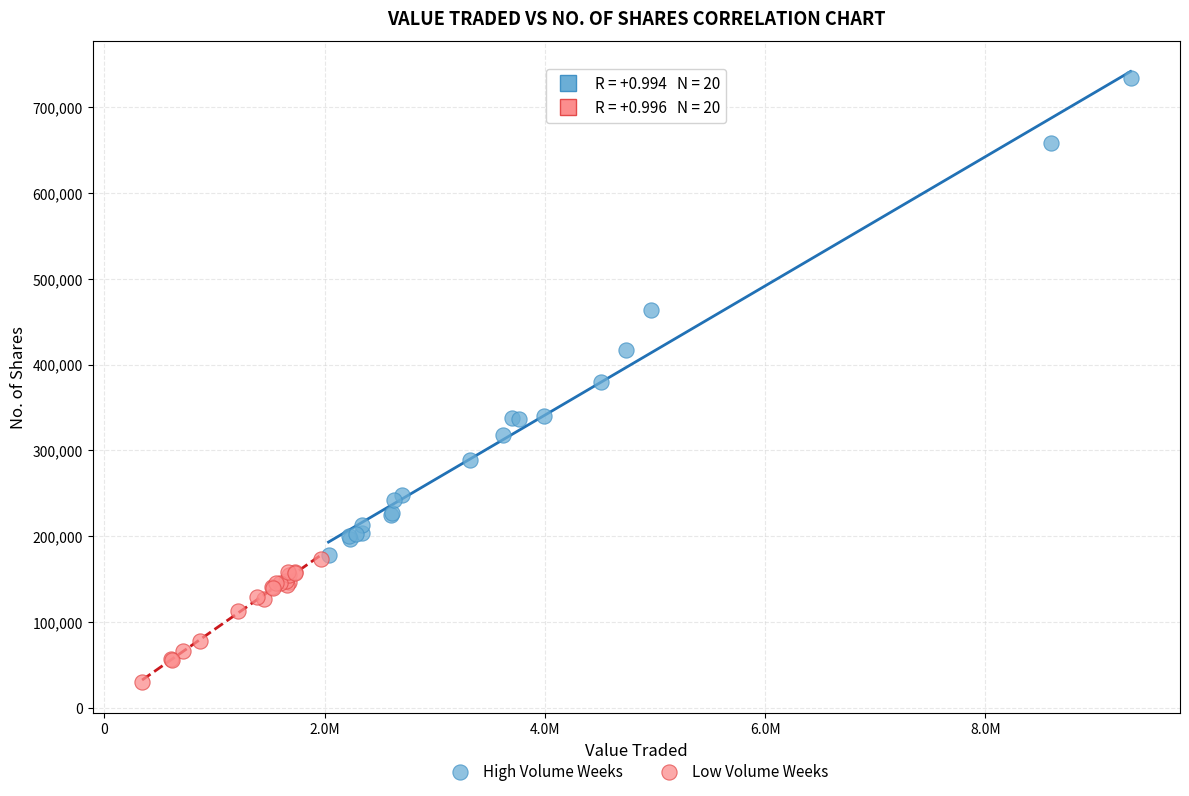

Which series has the widest spread of Y values?

High Volume Weeks